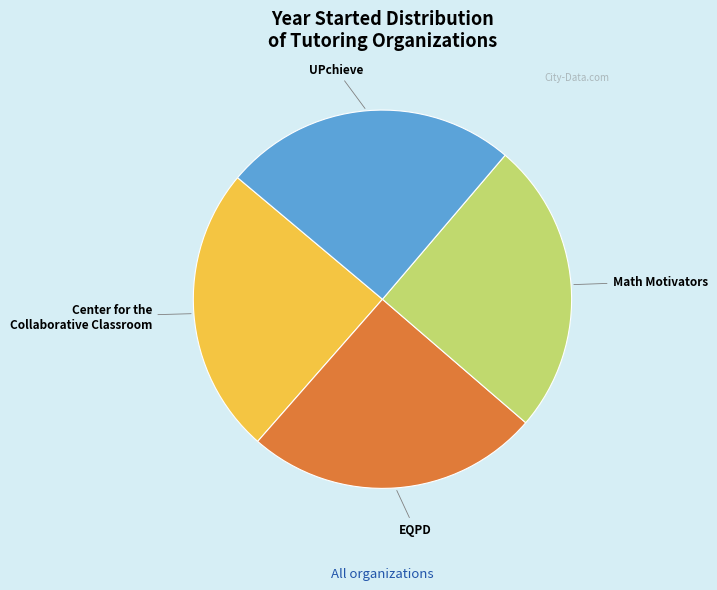

The Center for the Collaborative Classroom slice represents 25% of the pie. True or false?

True